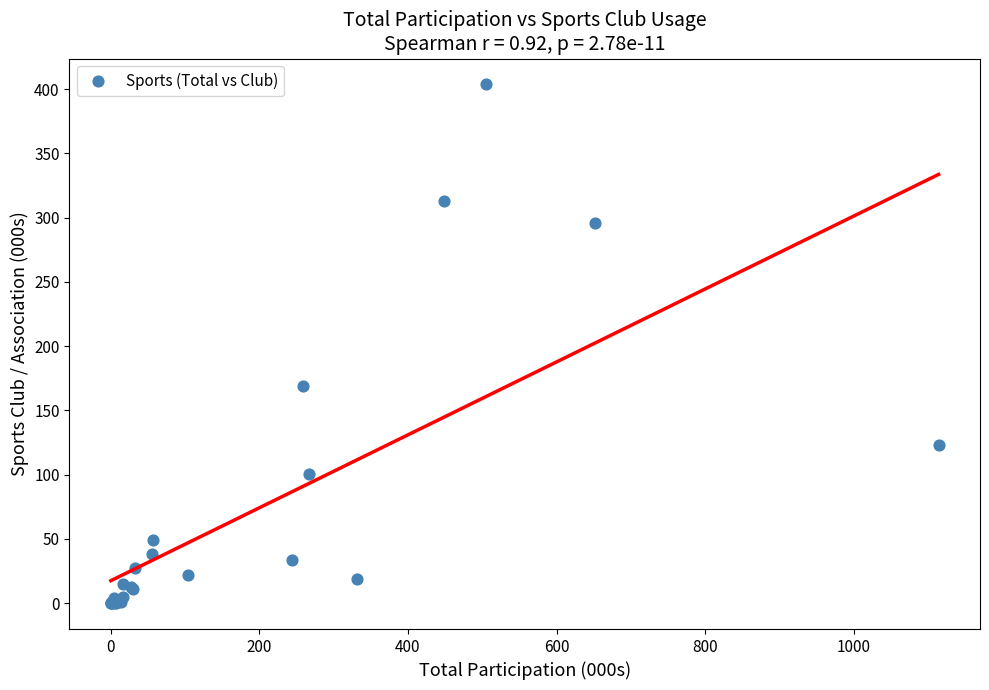

What Y value in the scatter plot is closest to 201?

169.2